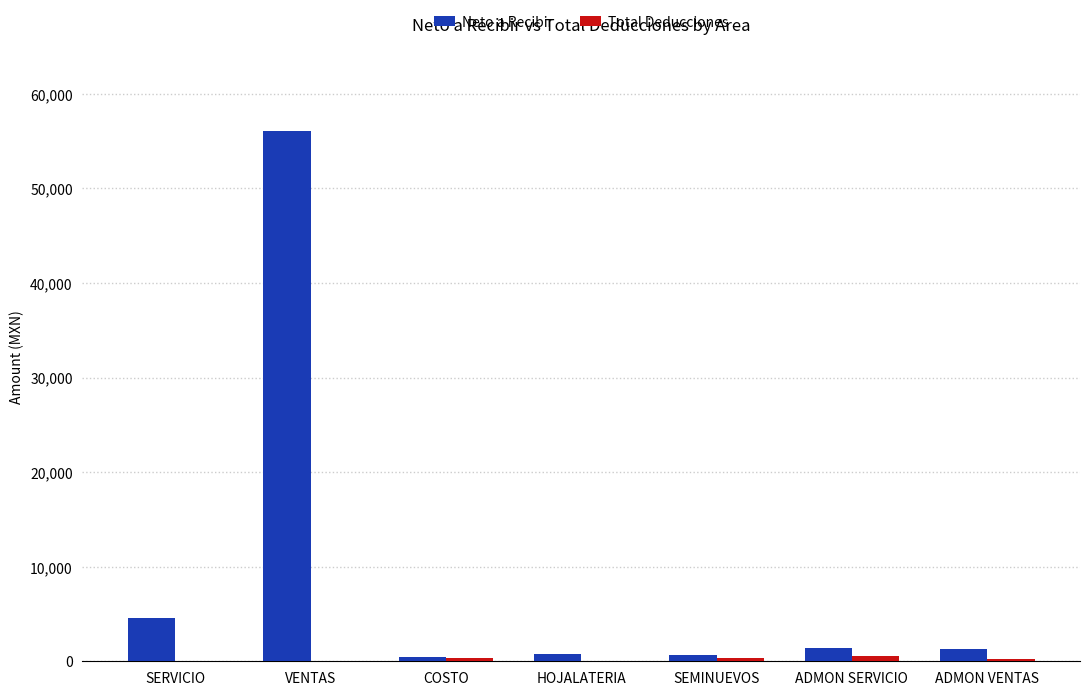

At which category does the chart reach its peak across all series?

VENTAS